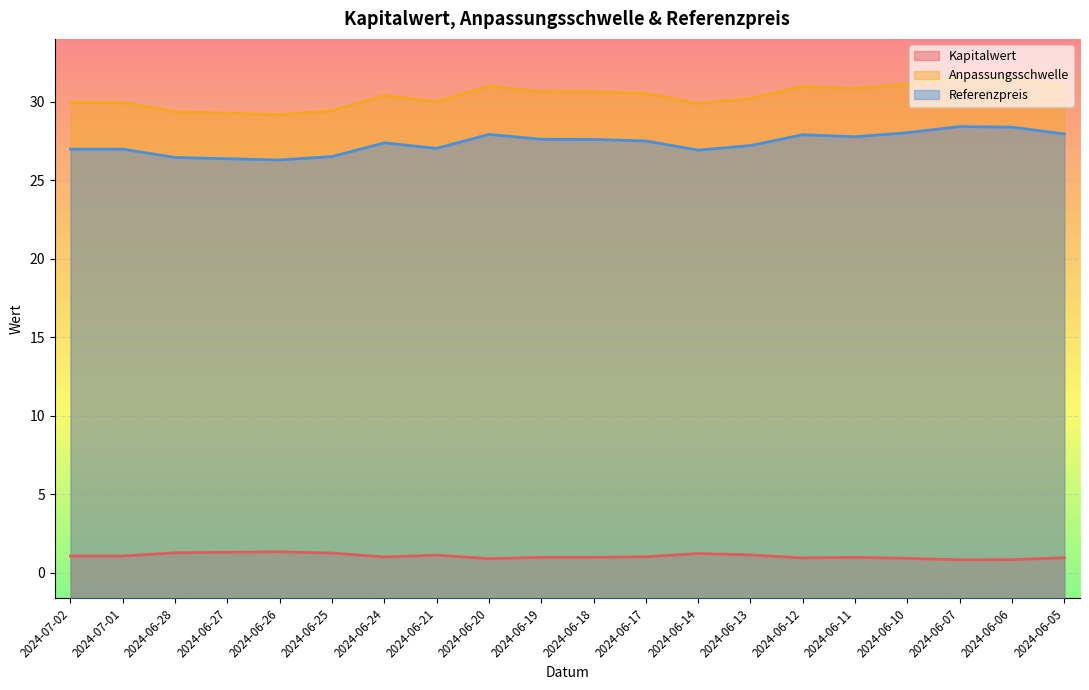

Reading left to right, extract all data points from this chart.

Kapitalwert: 2024-07-02=1.1	2024-07-01=1.1	2024-06-28=1.3	2024-06-27=1.3	2024-06-26=1.3	2024-06-25=1.2	2024-06-24=1.0	2024-06-21=1.1	2024-06-20=0.9	2024-06-19=1.0	2024-06-18=1.0	2024-06-17=1.0	2024-06-14=1.2	2024-06-13=1.1	2024-06-12=0.9	2024-06-11=1.0	2024-06-10=0.9	2024-06-07=0.8	2024-06-06=0.8	2024-06-05=0.9
Anpassungsschwelle: 2024-07-02=29.9	2024-07-01=29.9	2024-06-28=29.4	2024-06-27=29.3	2024-06-26=29.2	2024-06-25=29.4	2024-06-24=30.4	2024-06-21=30.0	2024-06-20=31.0	2024-06-19=30.6	2024-06-18=30.6	2024-06-17=30.5	2024-06-14=29.9	2024-06-13=30.2	2024-06-12=31.0	2024-06-11=30.8	2024-06-10=31.1	2024-06-07=31.5	2024-06-06=31.5	2024-06-05=31.0
Referenzpreis: 2024-07-02=27.0	2024-07-01=27.0	2024-06-28=26.4	2024-06-27=26.4	2024-06-26=26.3	2024-06-25=26.5	2024-06-24=27.4	2024-06-21=27.0	2024-06-20=27.9	2024-06-19=27.6	2024-06-18=27.6	2024-06-17=27.5	2024-06-14=26.9	2024-06-13=27.2	2024-06-12=27.9	2024-06-11=27.8	2024-06-10=28.0	2024-06-07=28.4	2024-06-06=28.4	2024-06-05=27.9